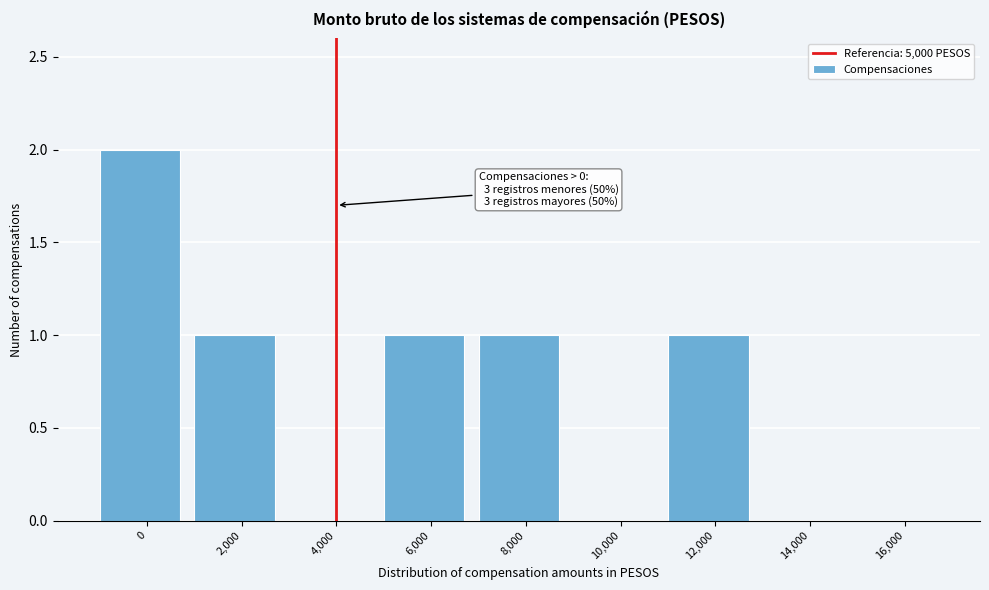

Reading right to left, transcribe all the data shown in this chart.

16,000=0	14,000=0	12,000=1	10,000=0	8,000=1	6,000=1	4,000=0	2,000=1	0=2